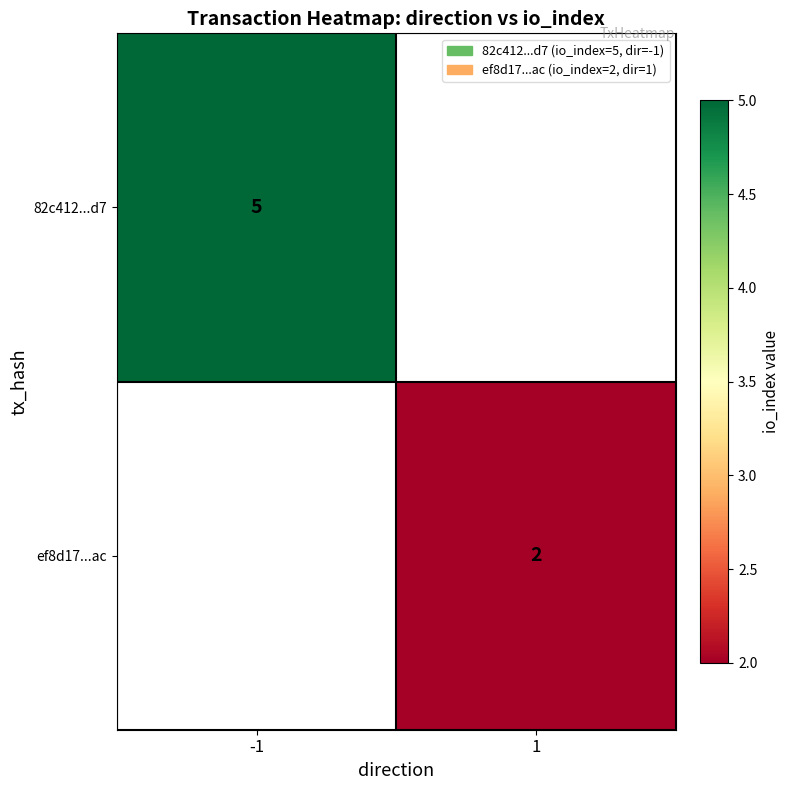

True or false: ef8d17...ac has a value of 2 at 1.

True